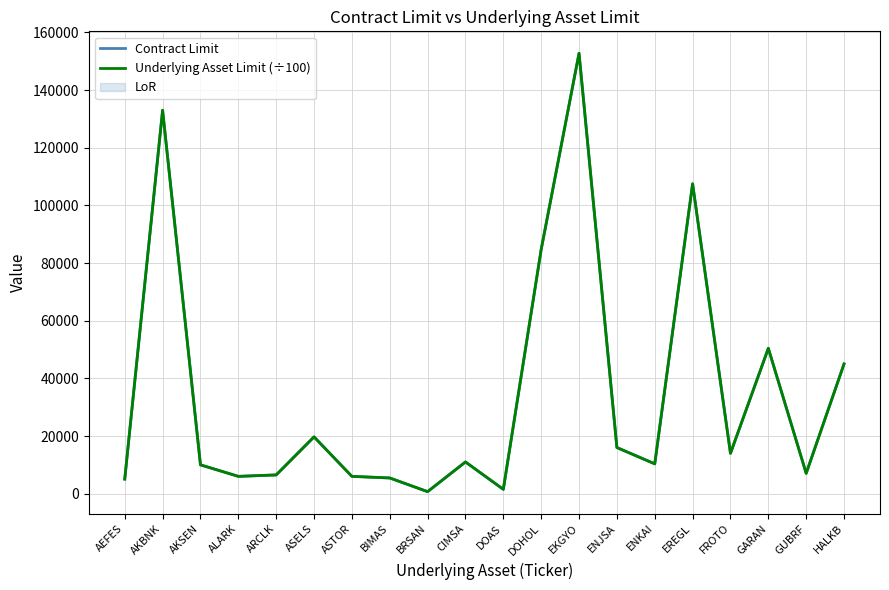

How many data points does each series have?

20